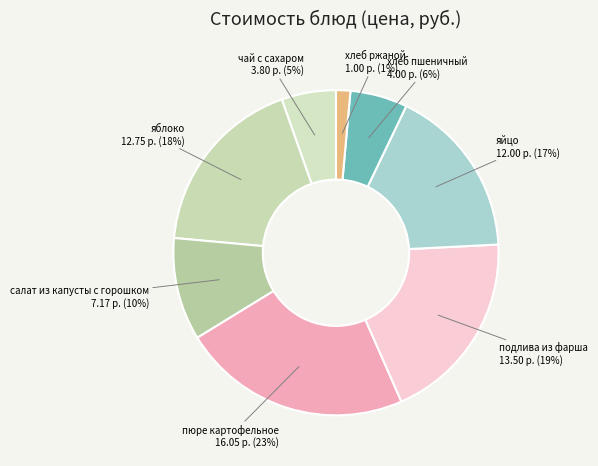

Is хлеб пшеничный the majority of the pie?

No